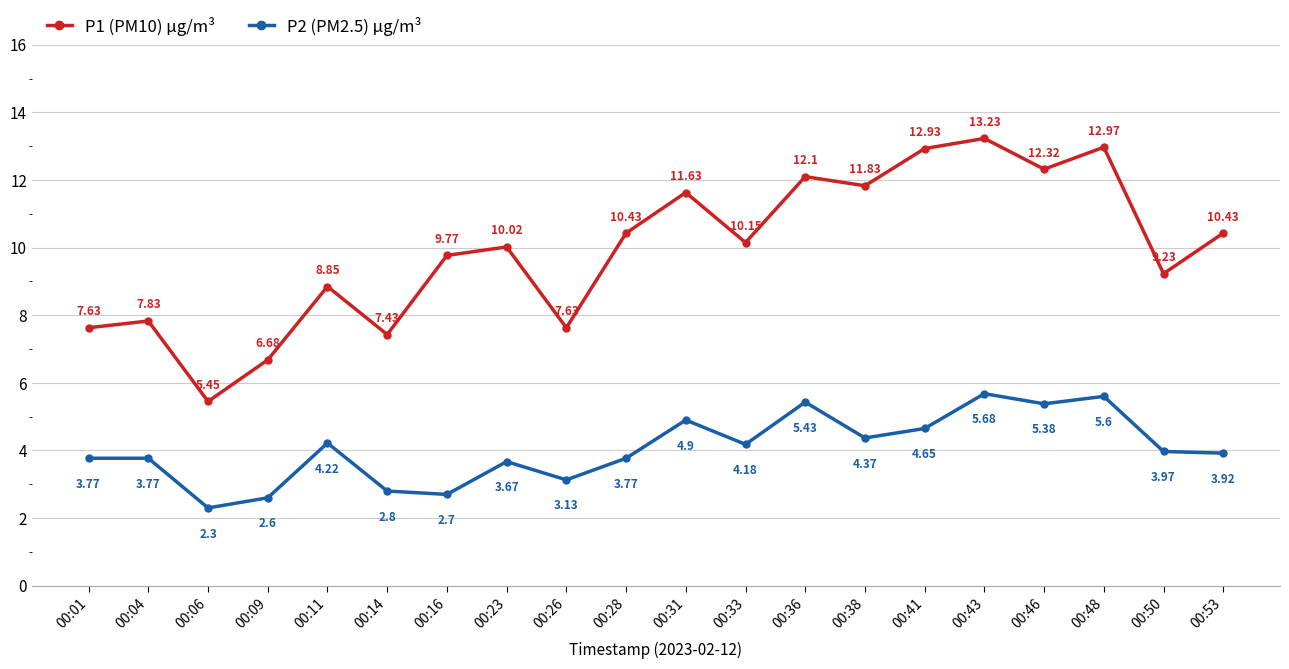

True or false: P2 (PM2.5) µg/m³ and P1 (PM10) µg/m³ cross at least once.

False